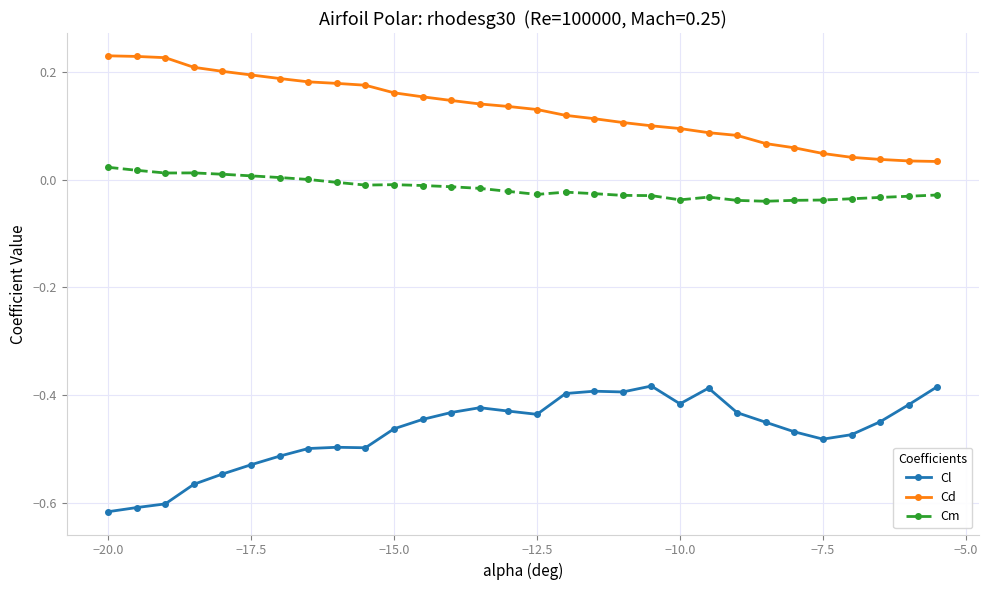

True or false: Cd and Cl cross at least once.

False